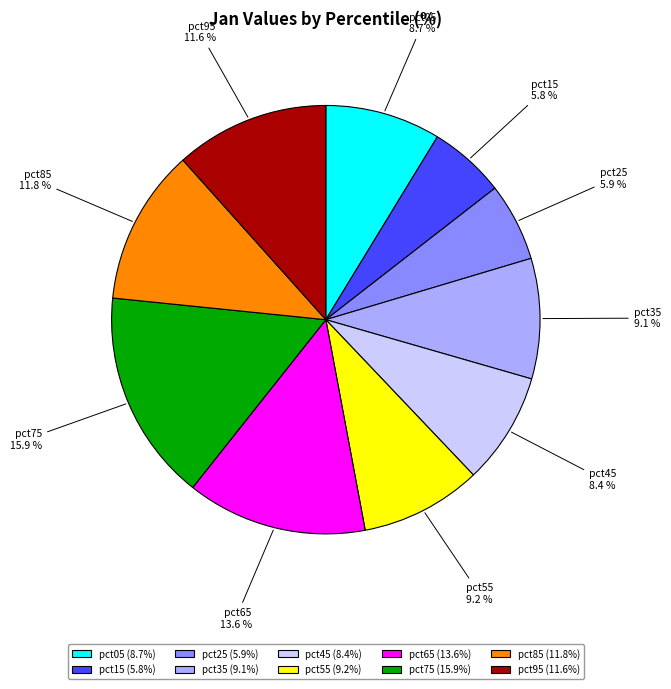

True or false: pct25 accounts for 1% of the total.

False